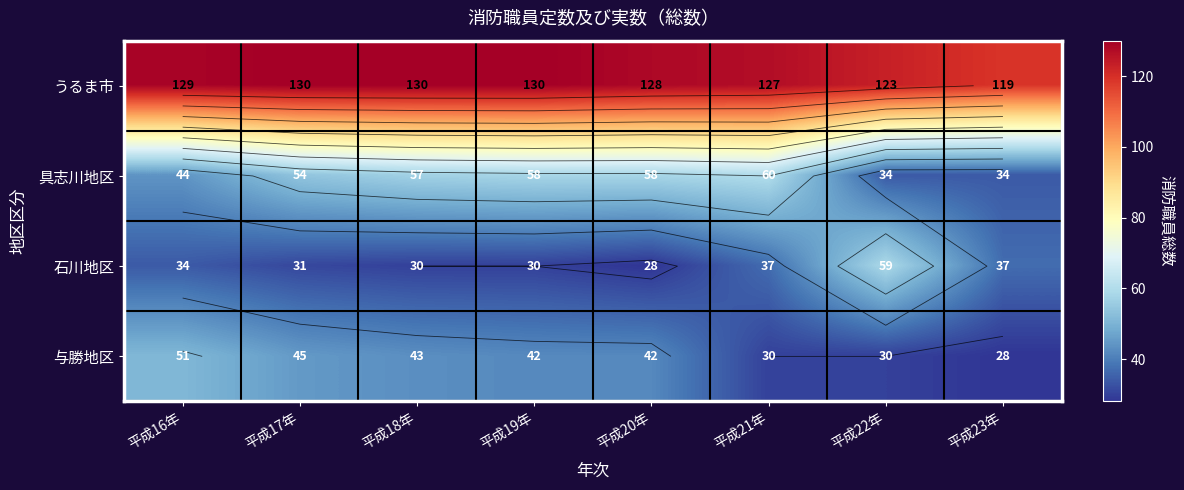

Is it true that 与勝地区 equals 68 at 平成20年?

False